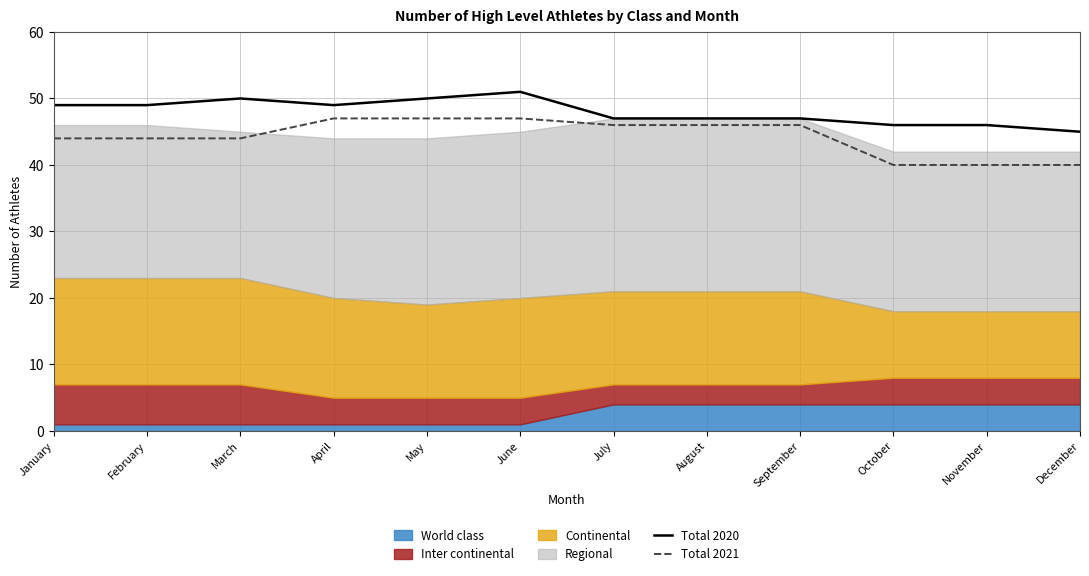

What is the maximum value for Total 2020?

51